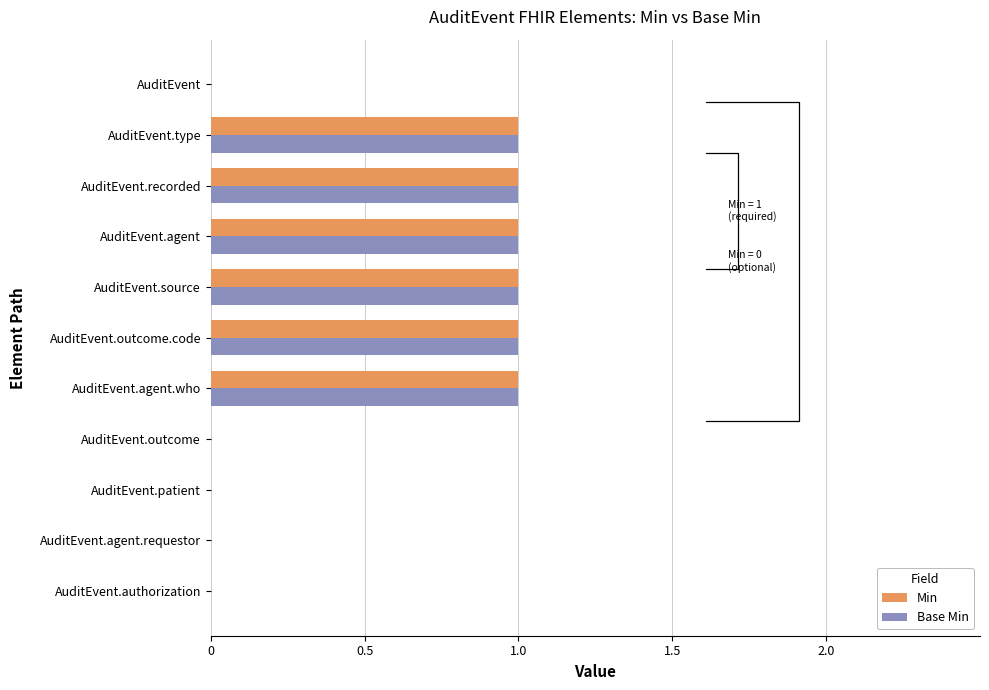

True or false: Min has a value of 0 at AuditEvent.authorization.

True